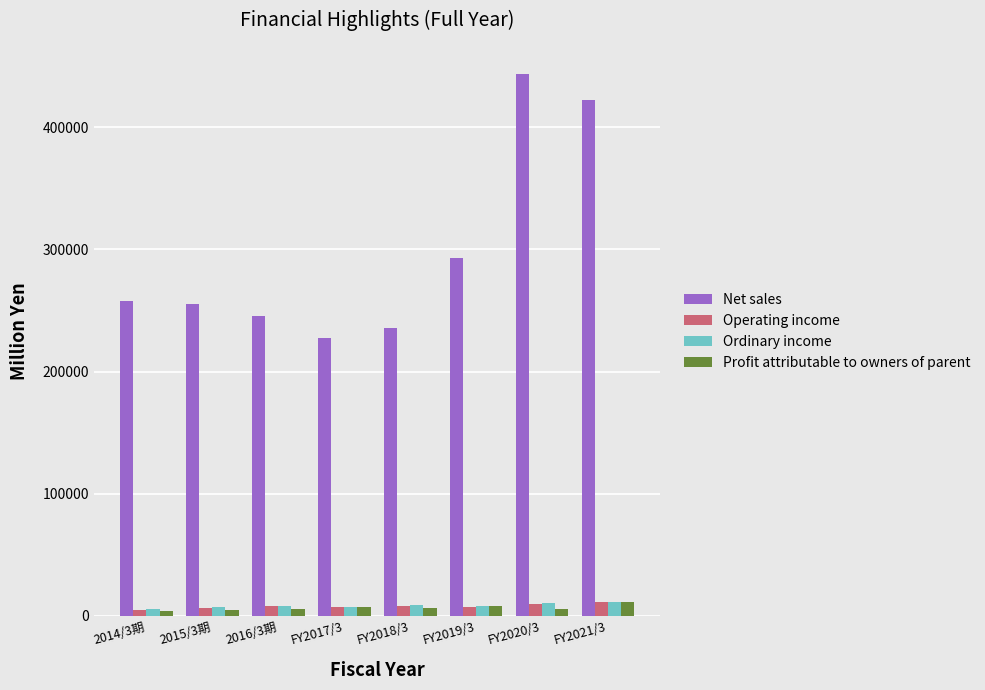

Which label corresponds to the largest value in the chart?

FY2020/3